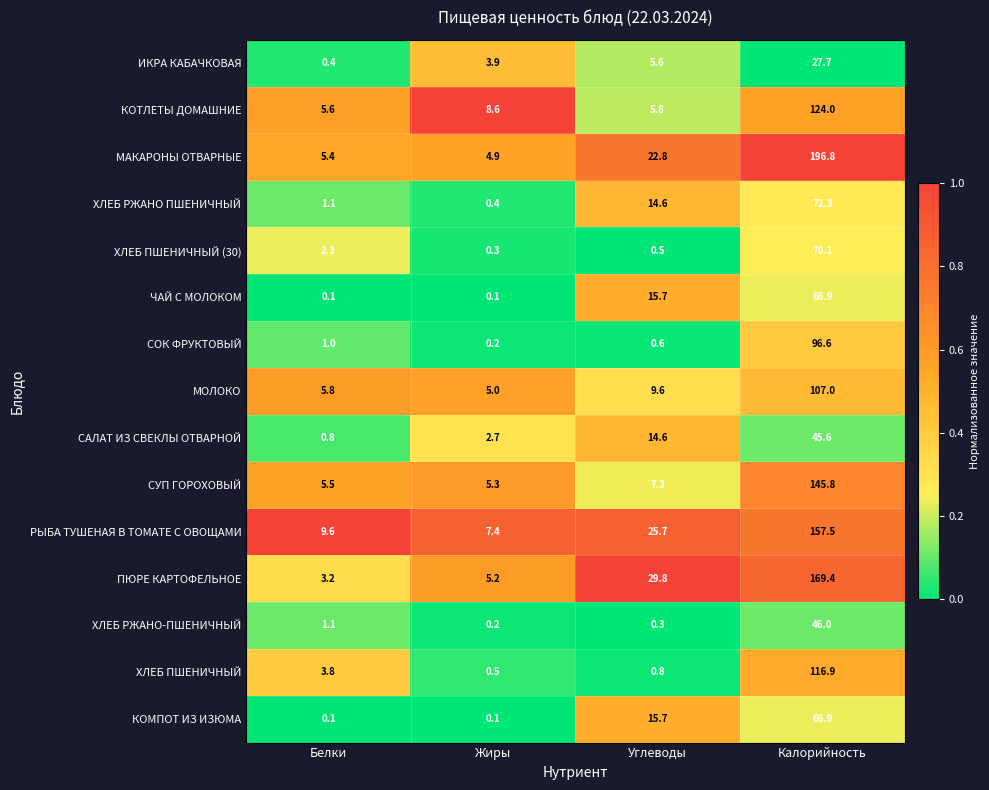

Which series has the widest spread of values?

МАКАРОНЫ ОТВАРНЫЕ